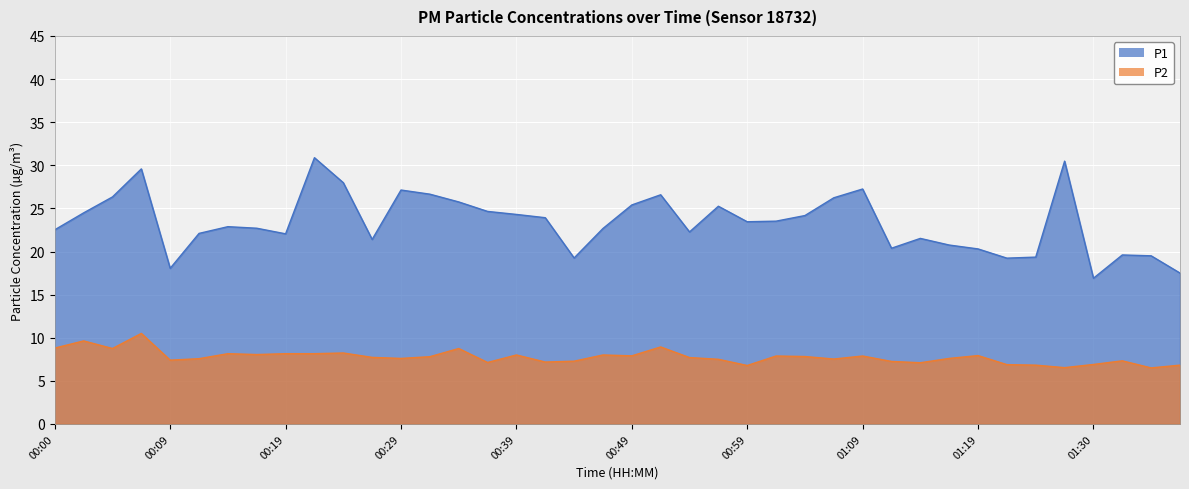

Which series changed the most between 00:47 and 00:57?

P1